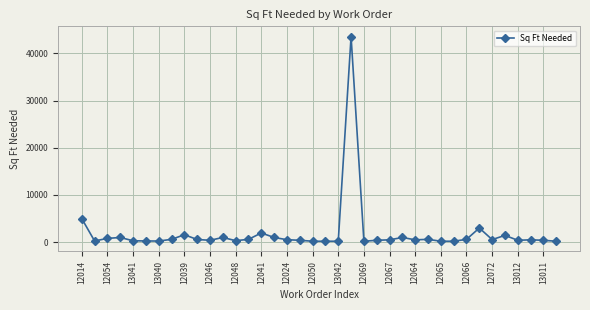

What is the maximum value shown in the chart?

43560